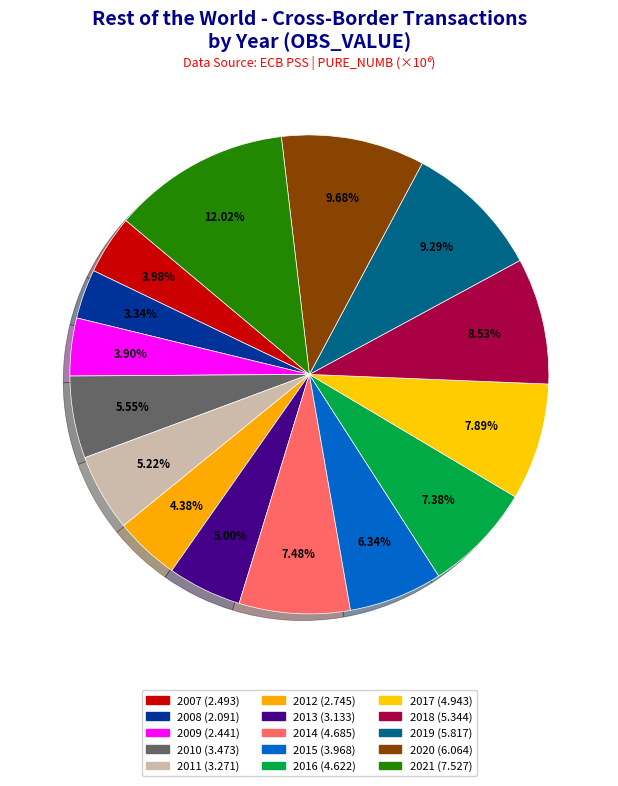

What is the smallest slice in the pie chart?

2008